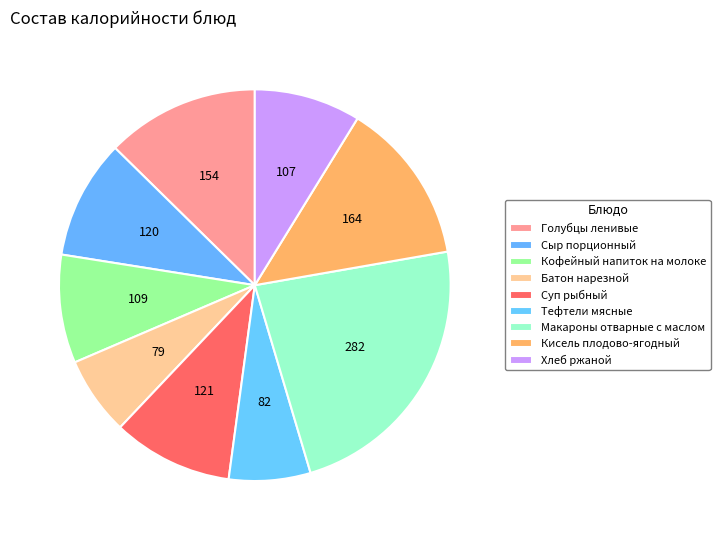

Does any single category account for the majority?

No